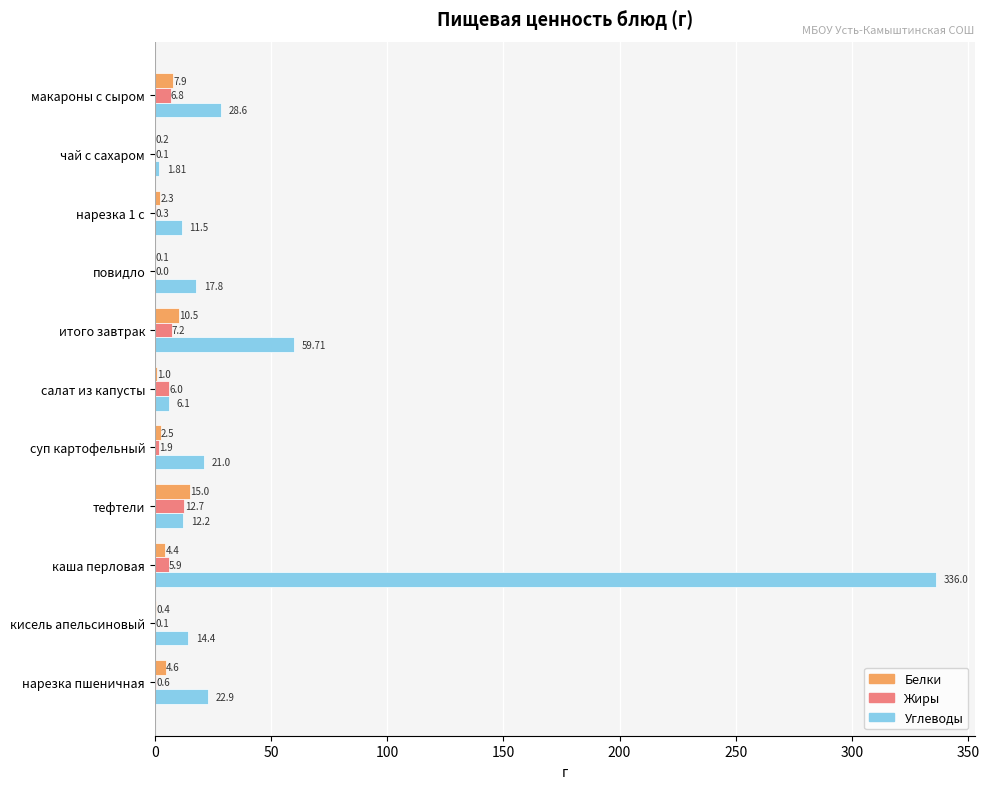

What is the sum of all Жиры values?

41.6